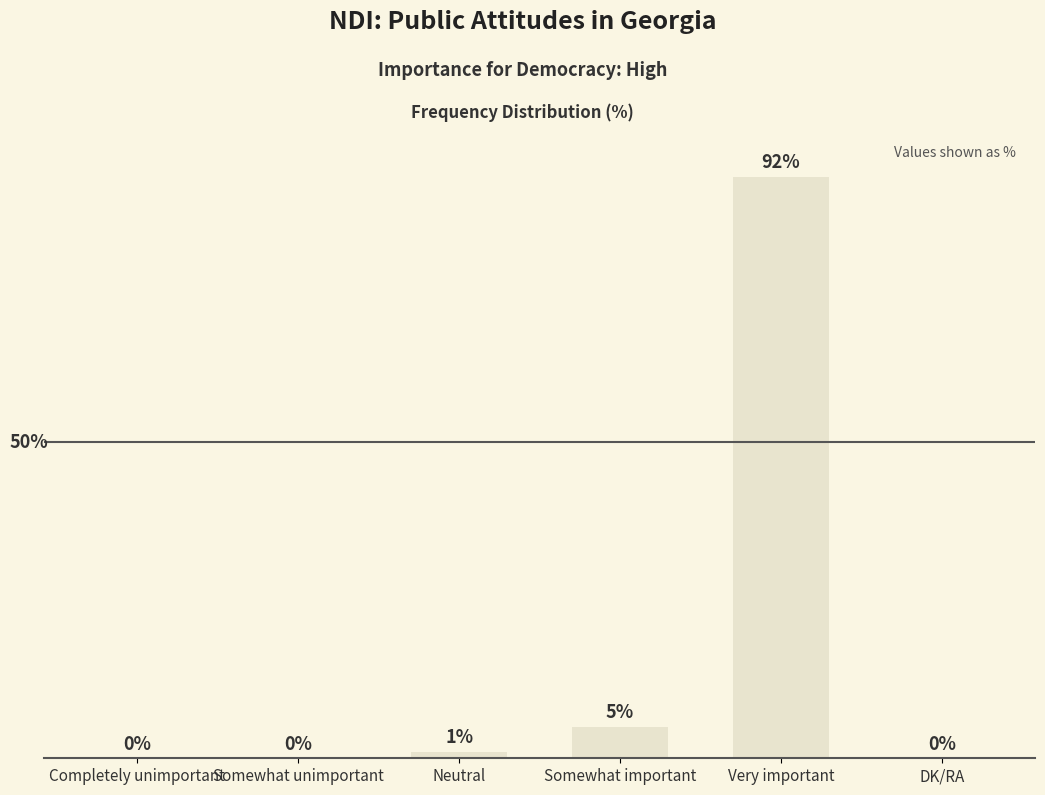

At which category does the chart reach its peak across all series?

Very important